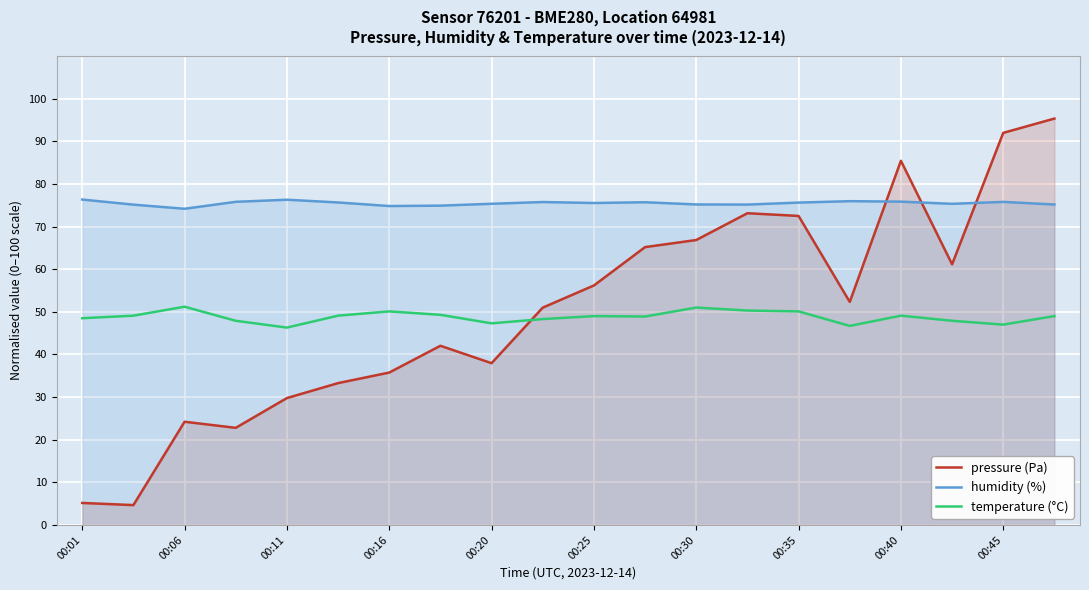

At which category is the sum across all series the highest?

19